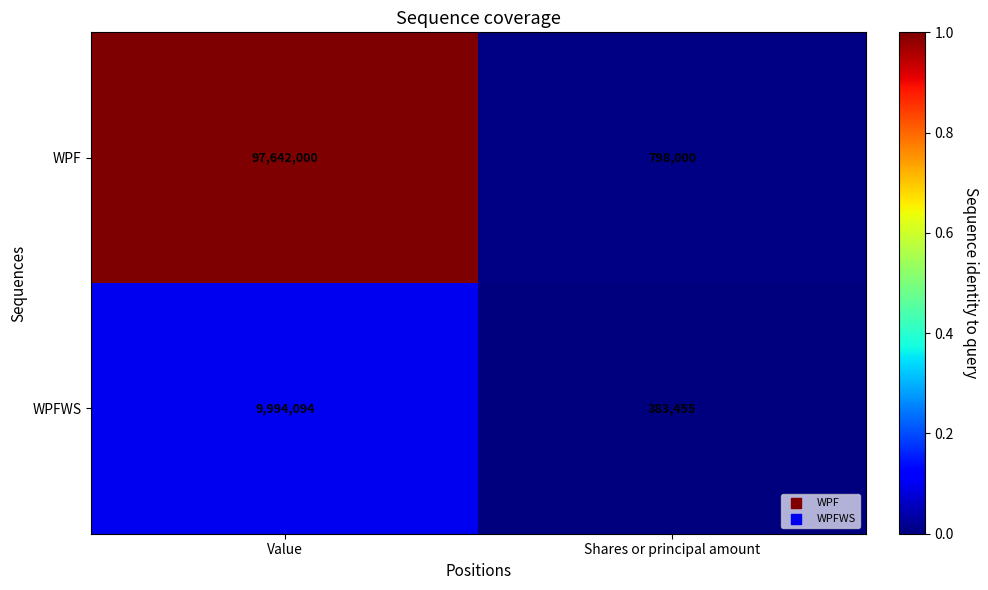

Between Value and Shares or principal amount, which series saw the biggest shift?

WPF